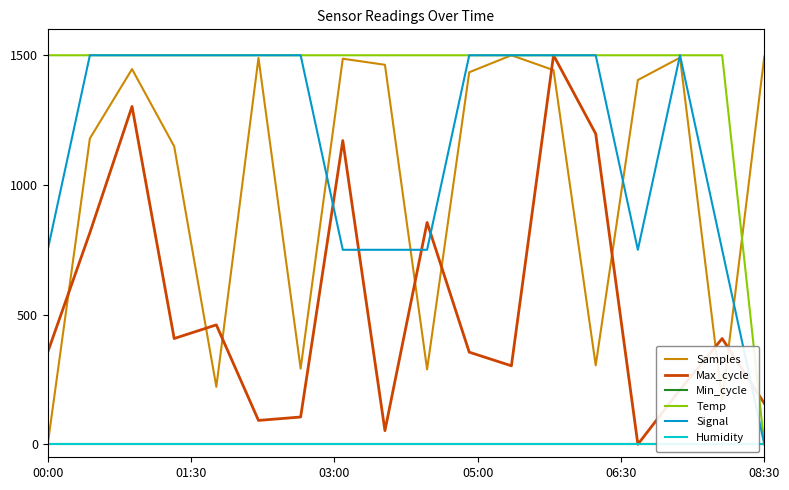

What is the maximum value for Max_cycle?

1500.0